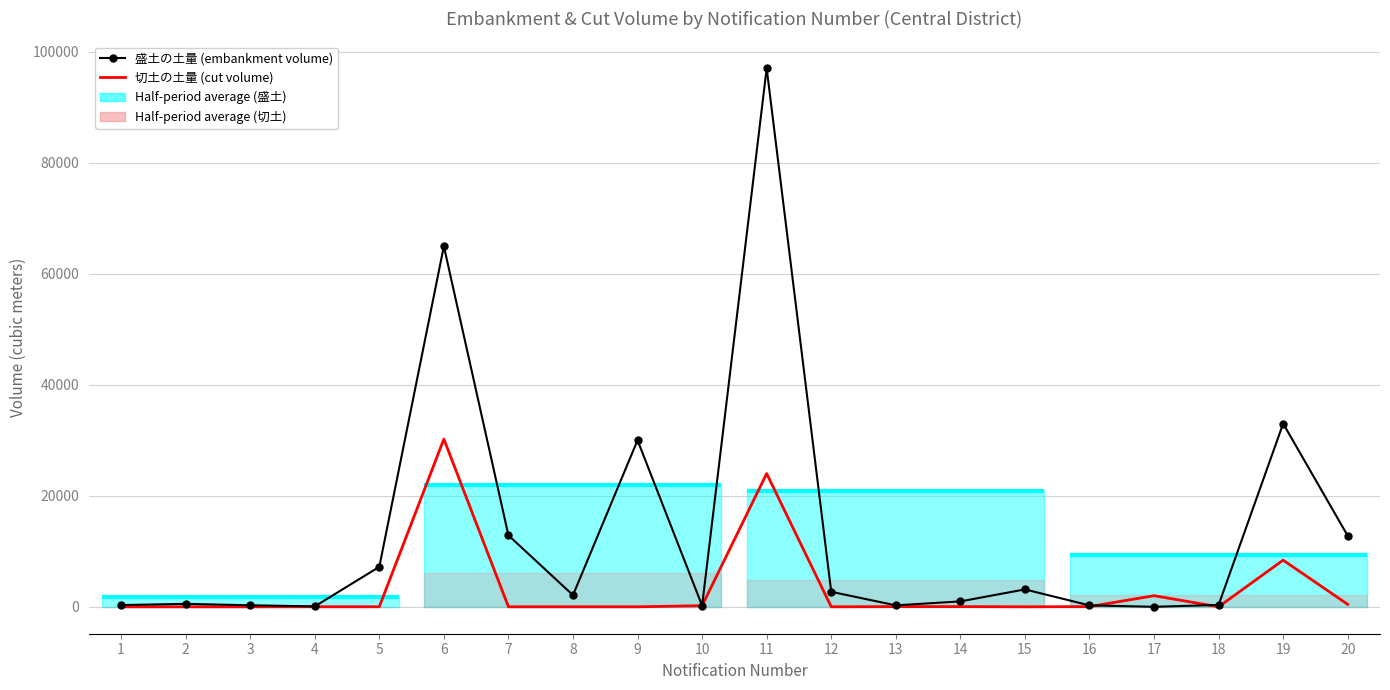

How many intersections are there between 切土の土量 (cut volume) and 盛土の土量 (embankment volume)?

2